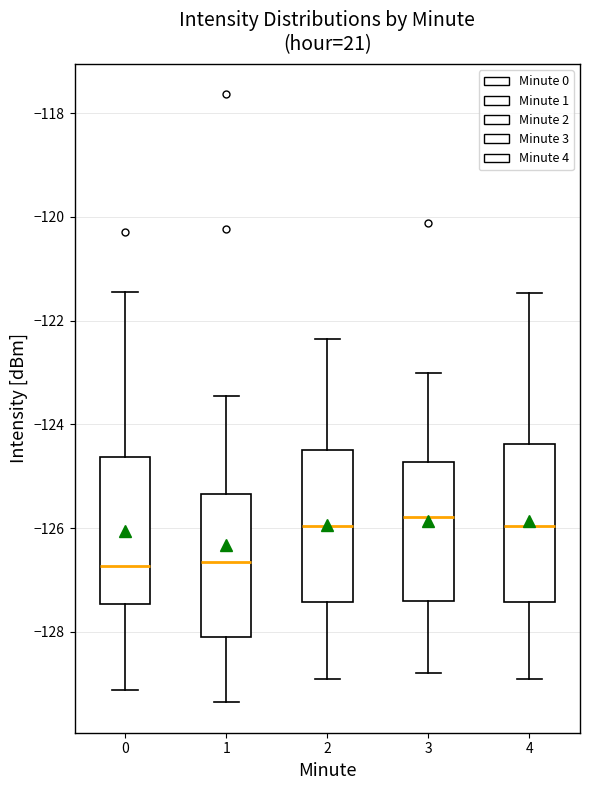

Where does the lower whisker of the box at x = 4 end on the y-axis? The values are not printed on the chart, so give them approximately, as read against the axis.

-129.0